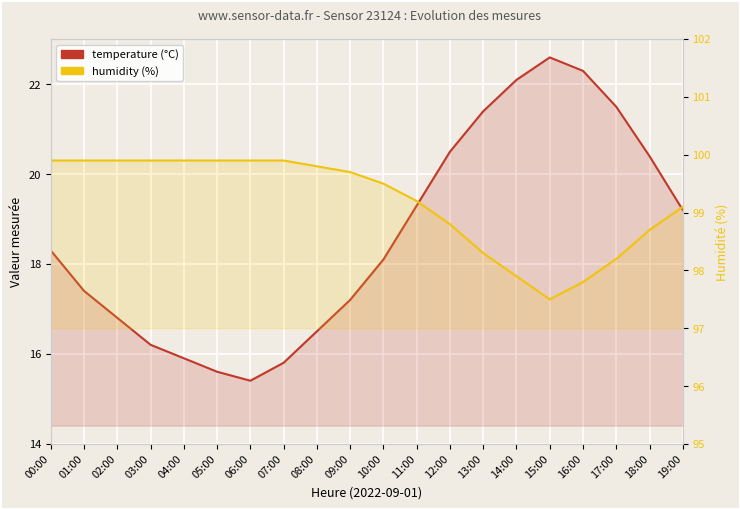

Count the number of categories in the chart.

20